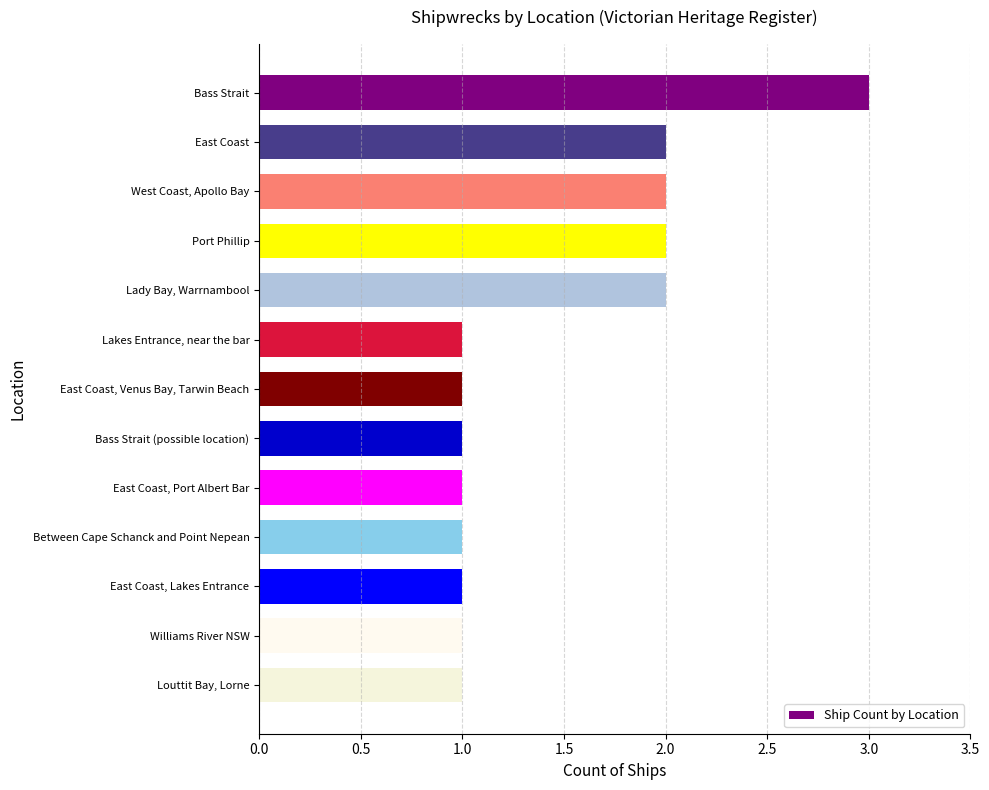

Which label corresponds to the largest value in the chart?

Bass Strait